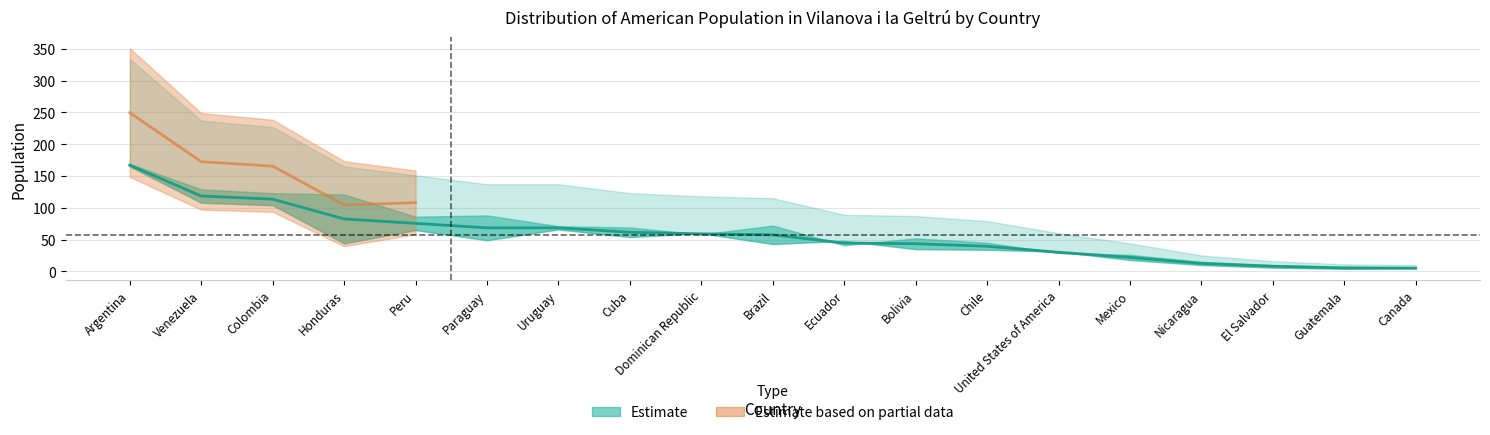

What is the smallest value displayed?

5.0